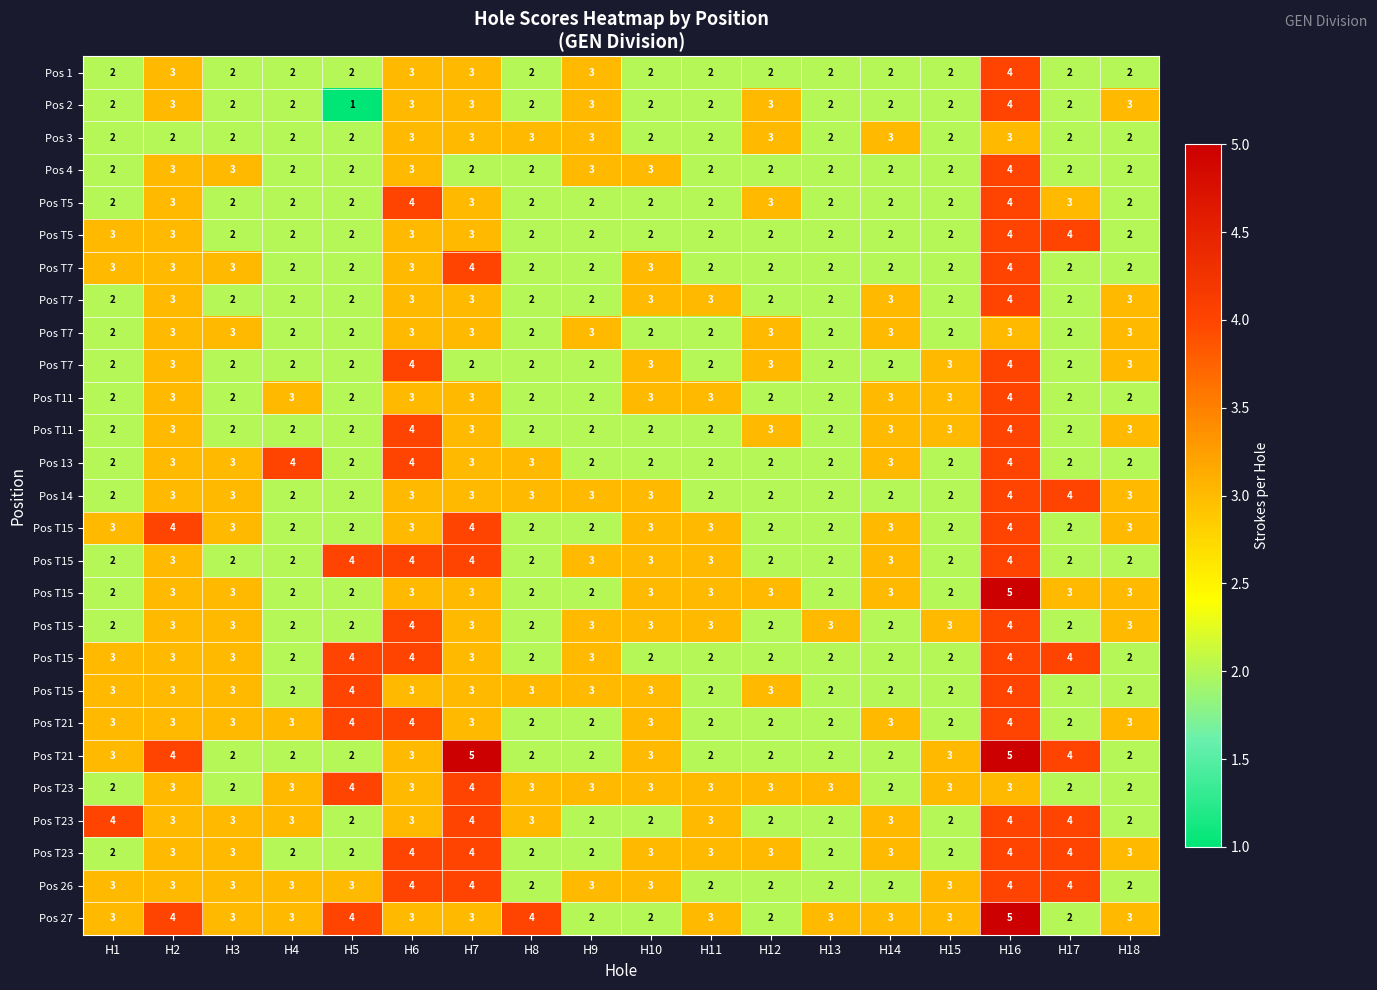

Which category has the lowest value across all series?

H5